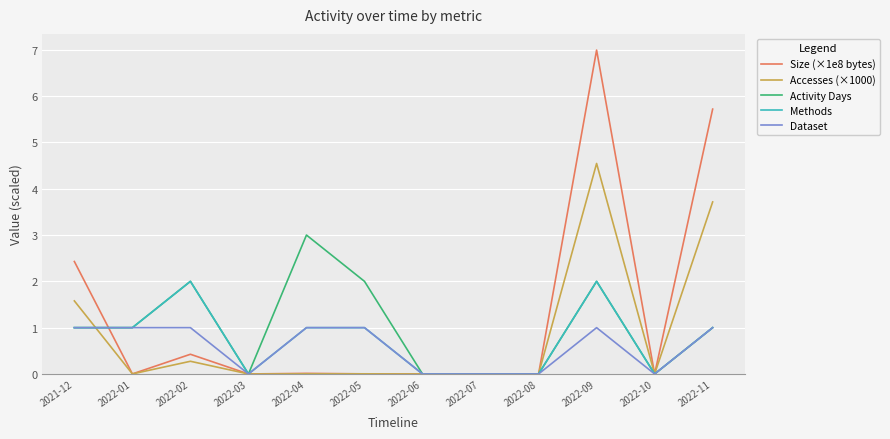

The value of Methods at 2022-08 is -1.0. True or false?

False